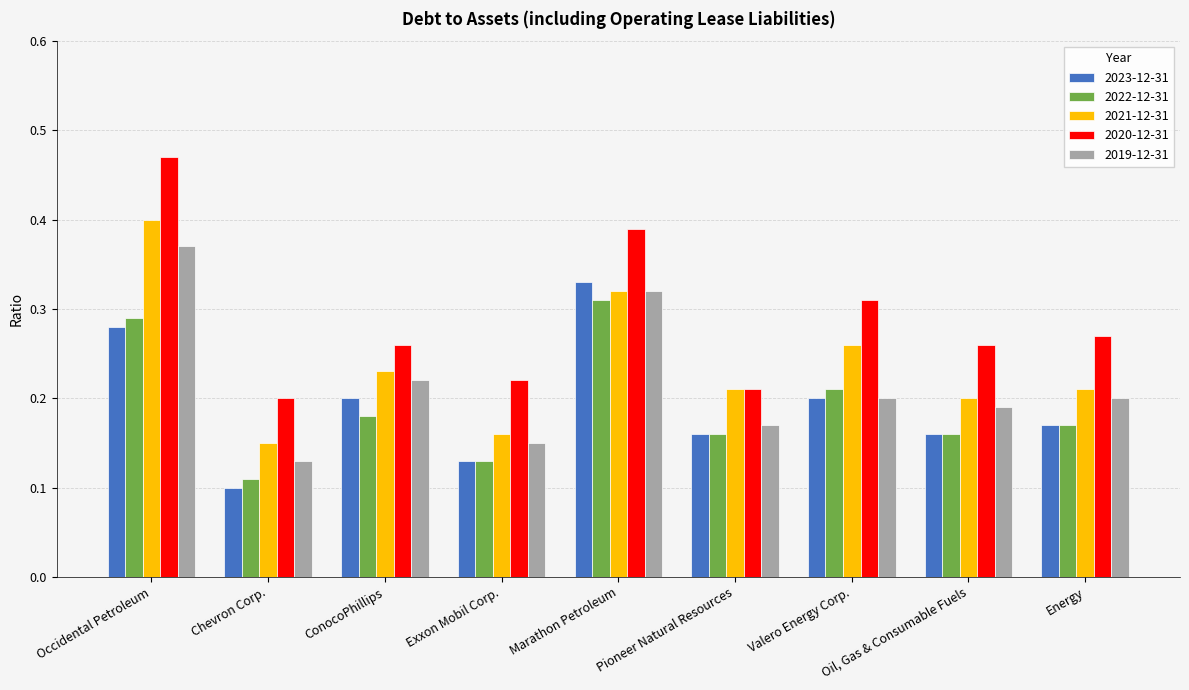

What is the sum of all 2020-12-31 values?

2.6